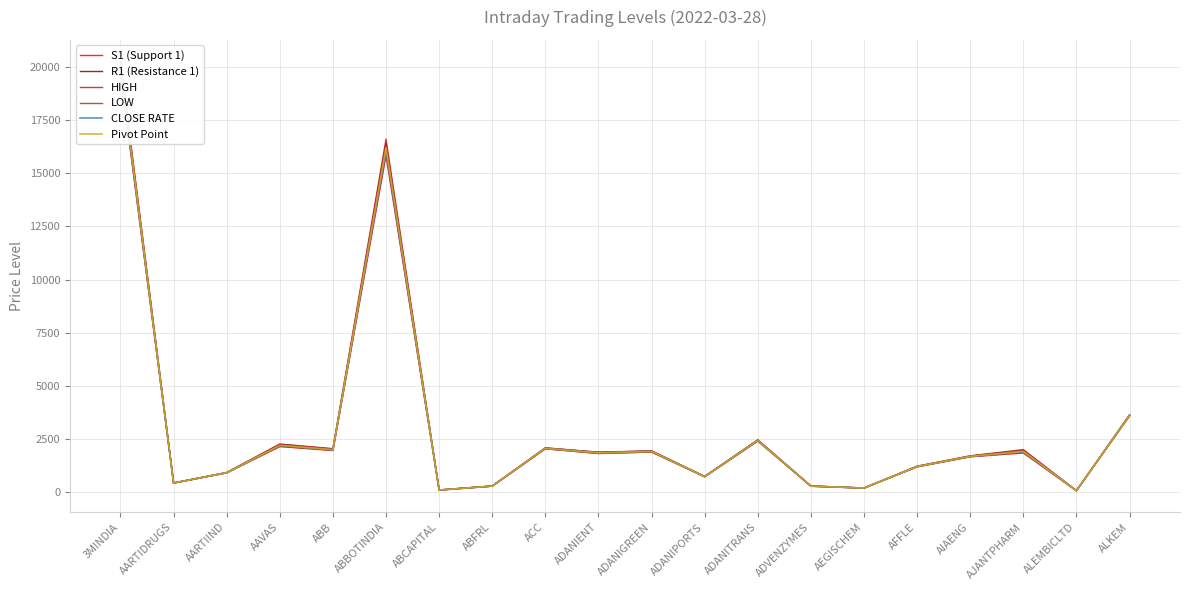

True or false: S1 (Support 1) has more than 2 interior local peaks.

True